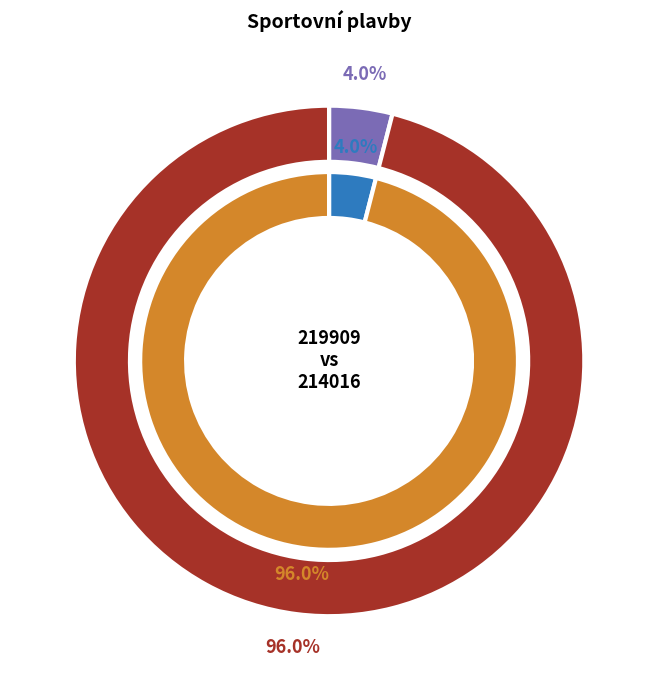

What percentage do 214016 and 219909 together represent?

100.0%